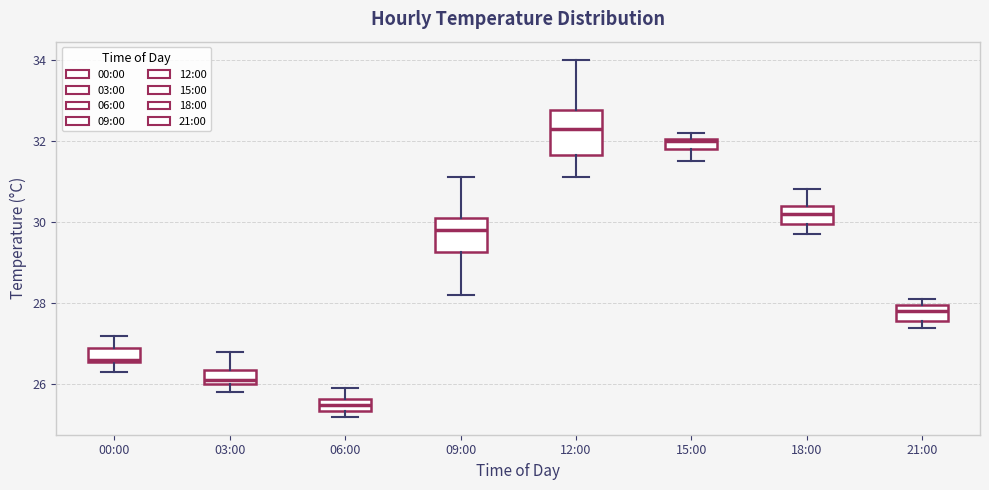

Which box's median line is the lowest?

06:00